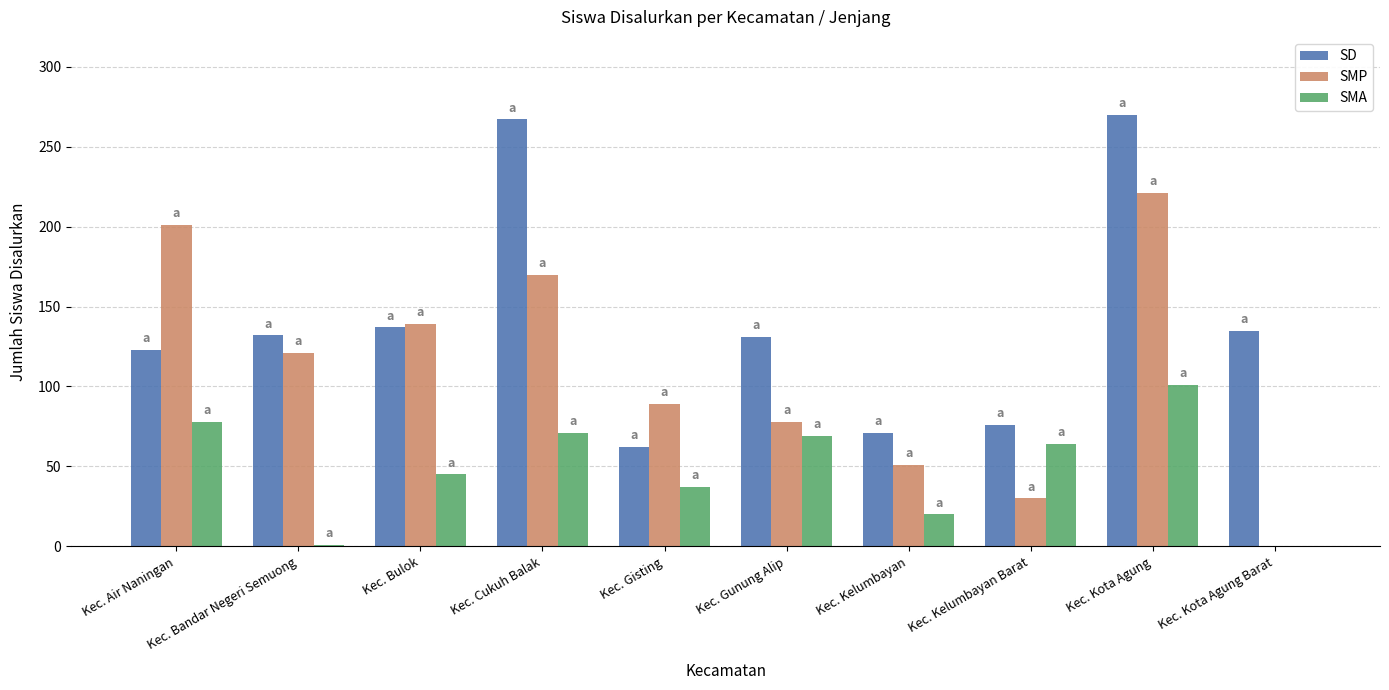

Which series has the largest total across all categories?

SD